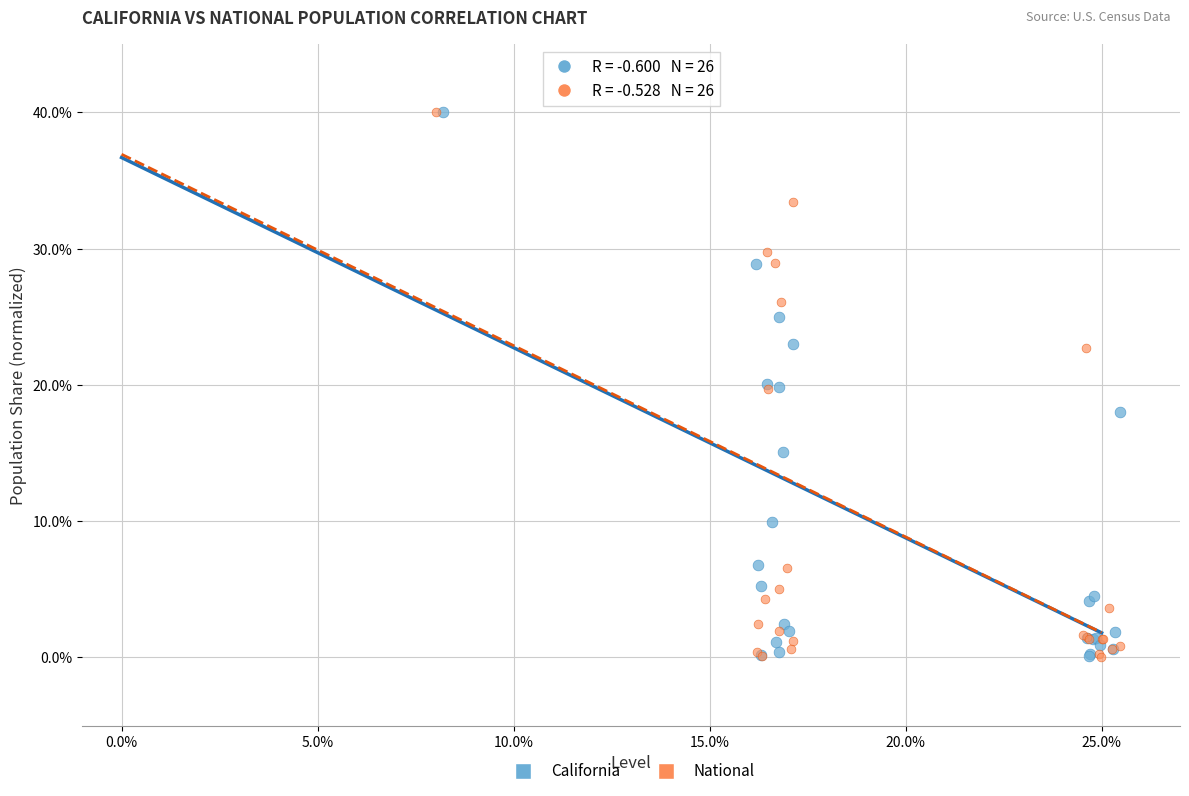

Which series has the widest spread of Y values?

National